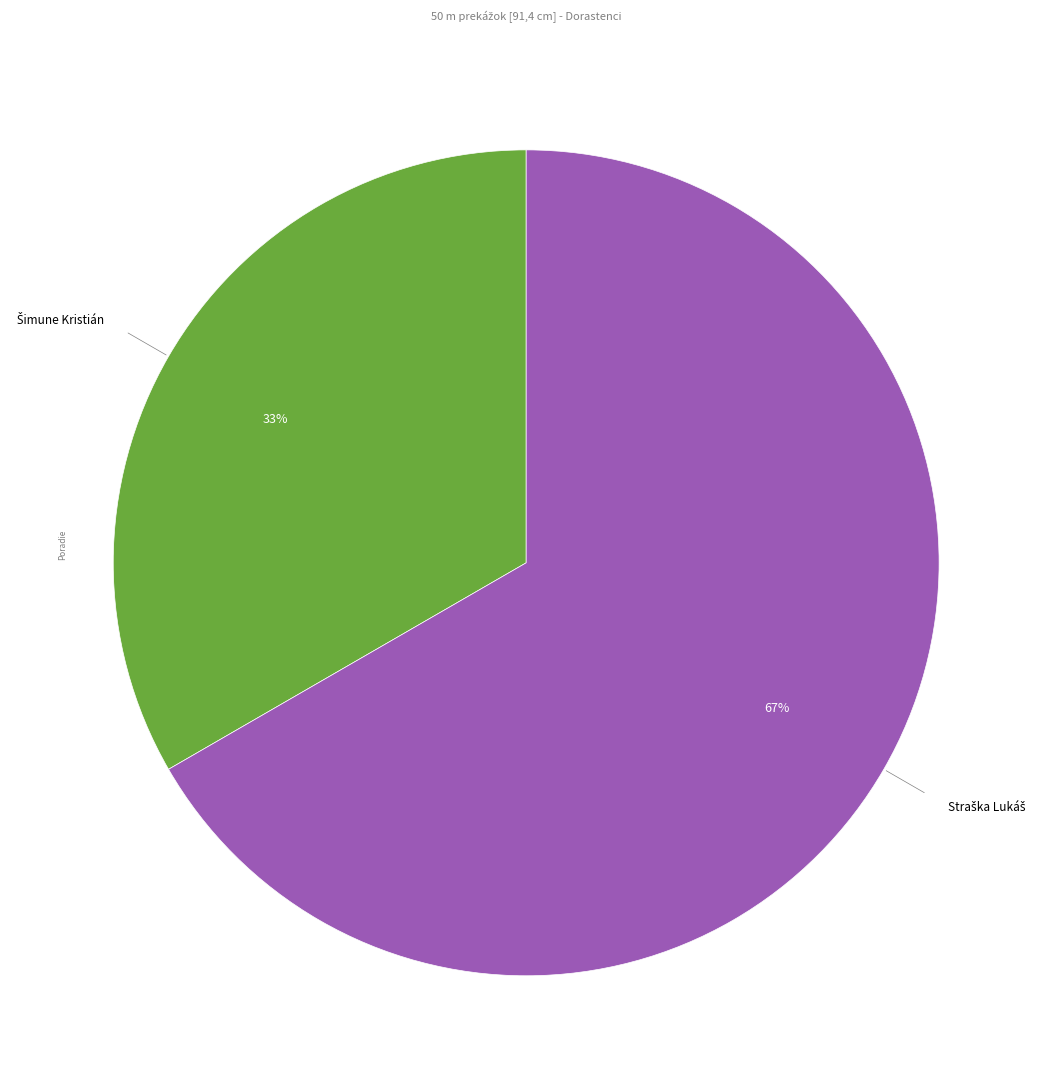

Does any single category account for the majority?

Yes